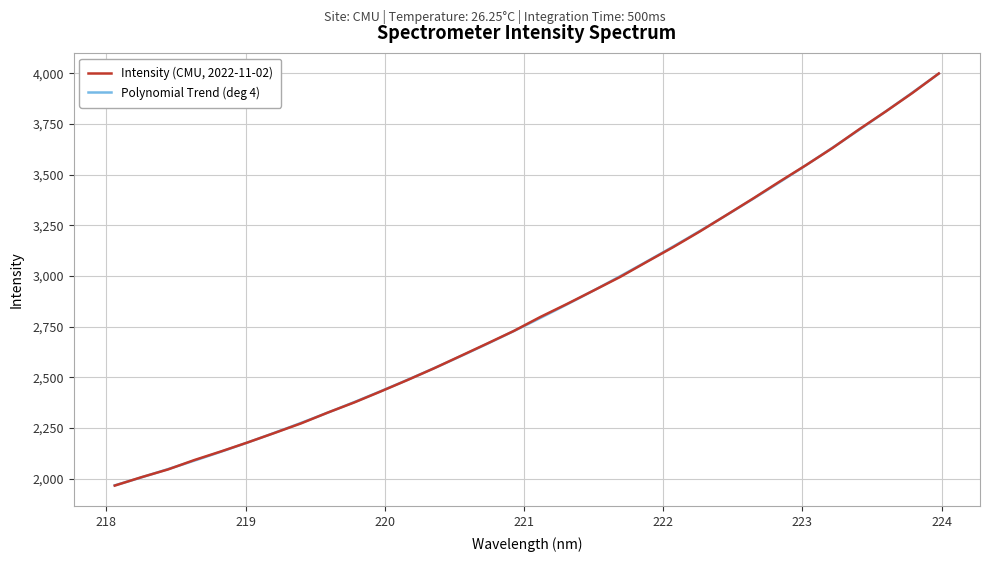

Rank the categories by value from lowest to highest.

218.0596, 218.2508, 218.442, 218.6332, 218.8244, 219.0156, 219.2067, 219.3979, 219.589, 219.7801, 219.9712, 220.1623, 220.3533, 220.5444, 220.7354, 220.9264, 221.1174, 221.3083, 221.4993, 221.6902, 221.8812, 222.0721, 222.263, 222.4538, 222.6447, 222.8355, 223.0264, 223.2172, 223.408, 223.5987, 223.7895, 223.9802